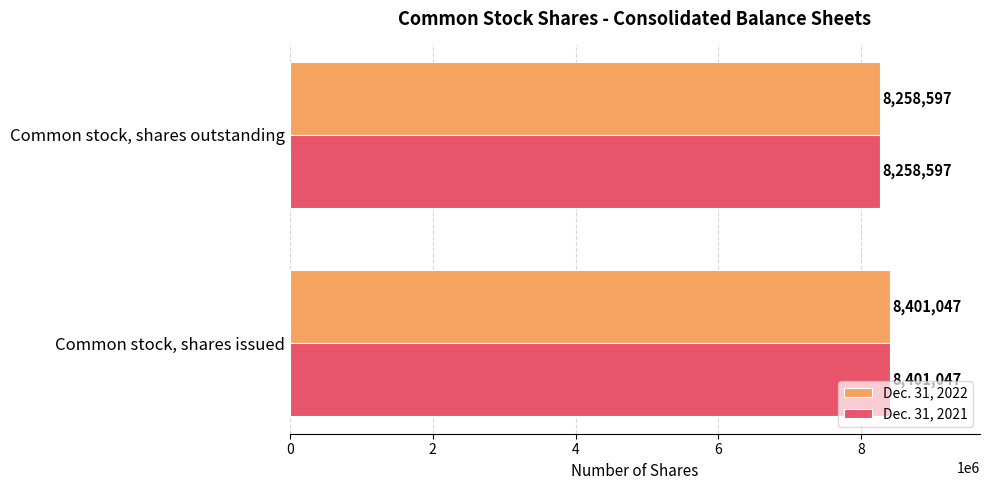

At which label does Dec. 31, 2021 reach its minimum?

Common stock, shares outstanding